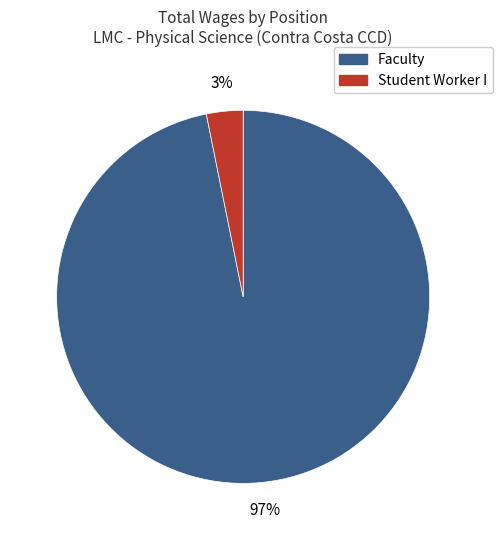

Does any single category account for the majority?

Yes